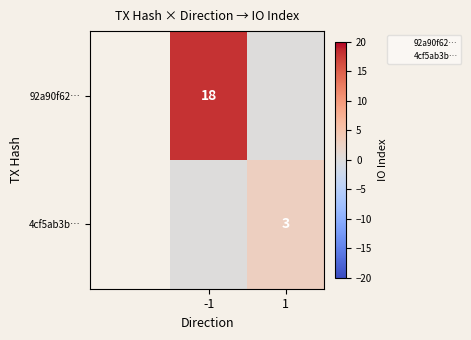

Is it true that 92a90f62… equals 25 at -1?

False